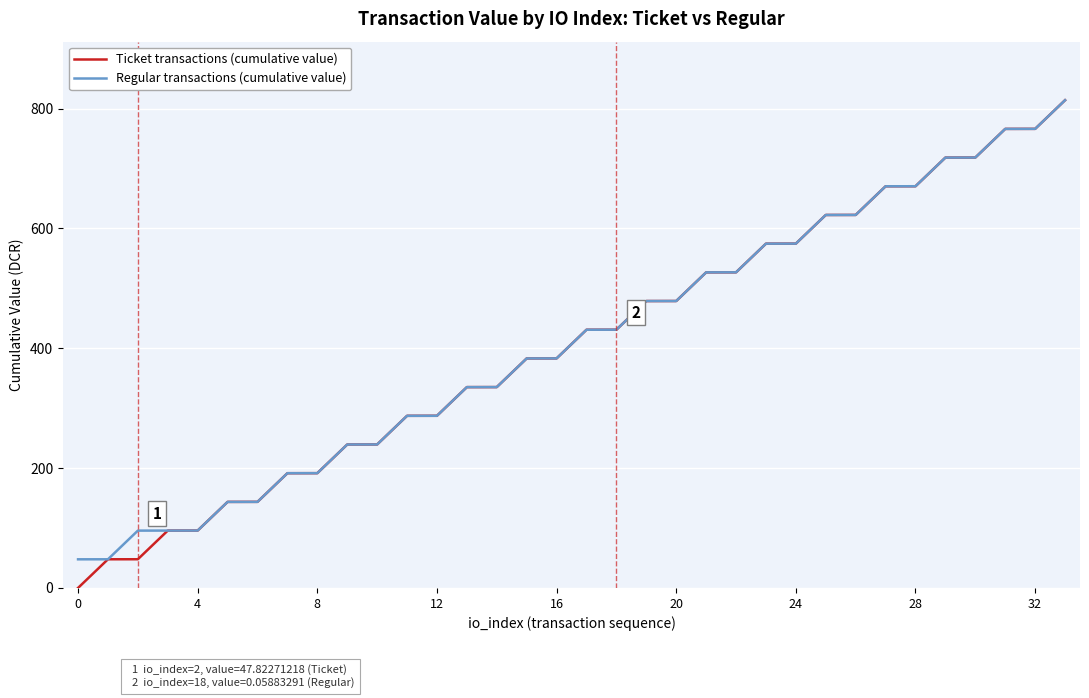

What is the greatest value displayed?

814.0